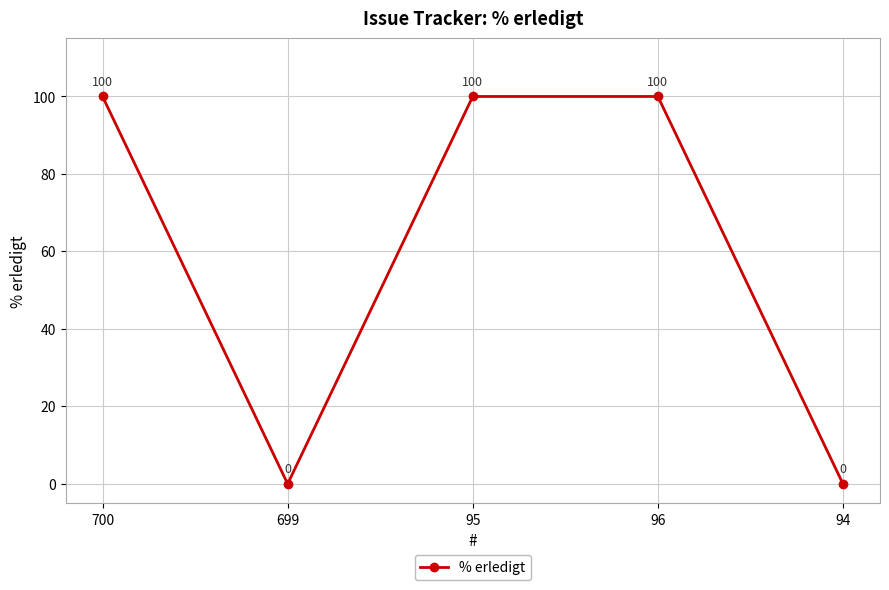

Count the values in the range 0 to 100.

5